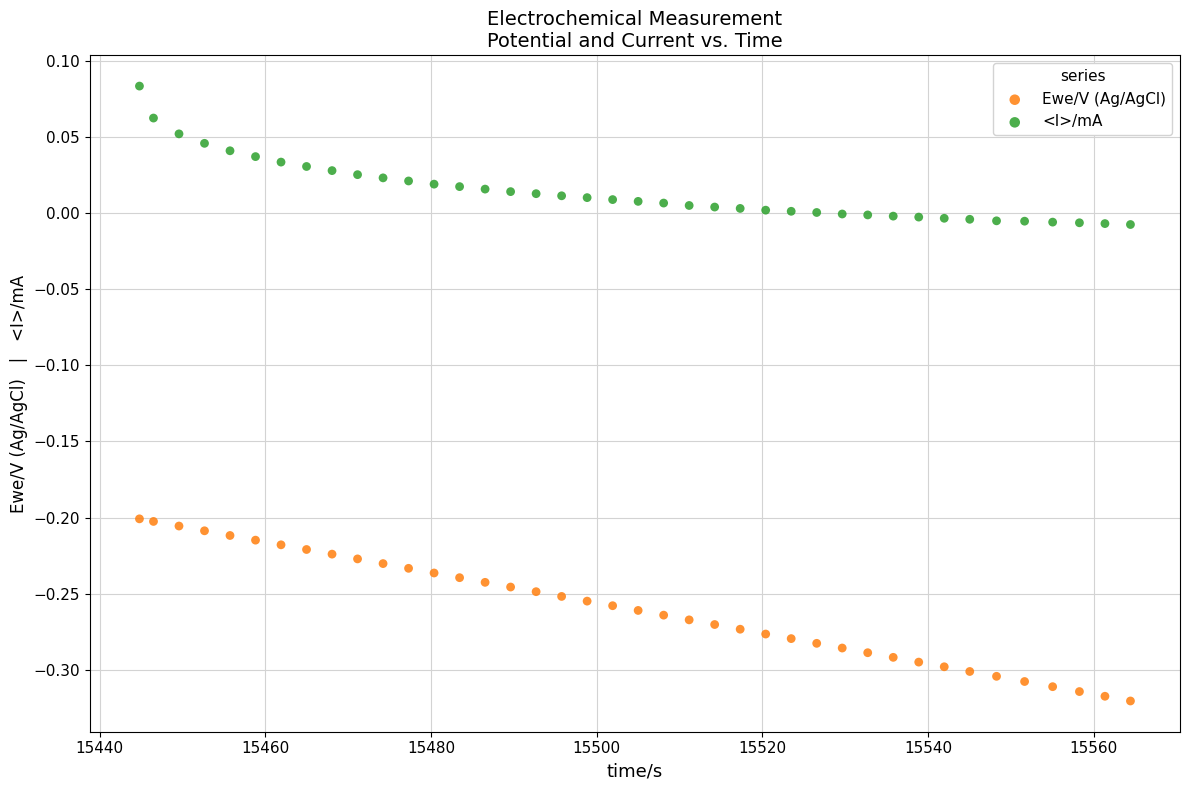

Which series contains the lowest Y value?

Ewe/V (Ag/AgCl)